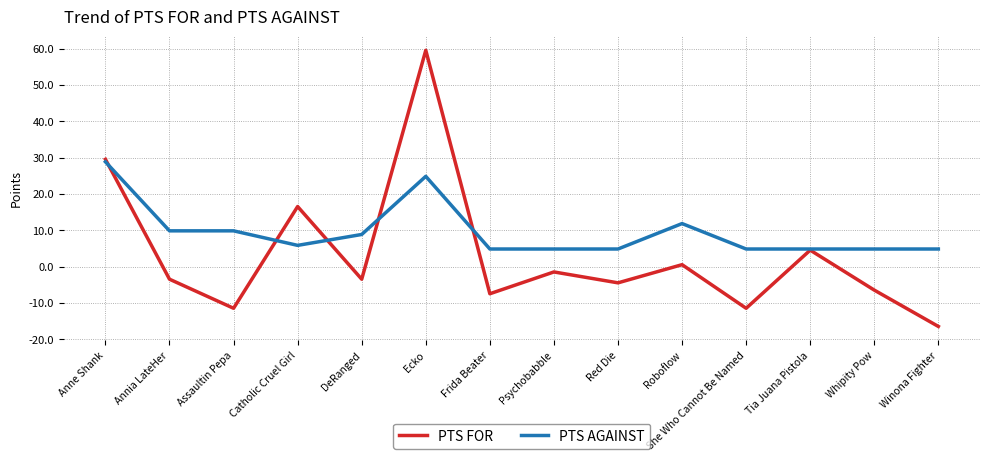

Between Catholic Cruel Girl and Winona Fighter, which series saw the biggest shift?

PTS FOR